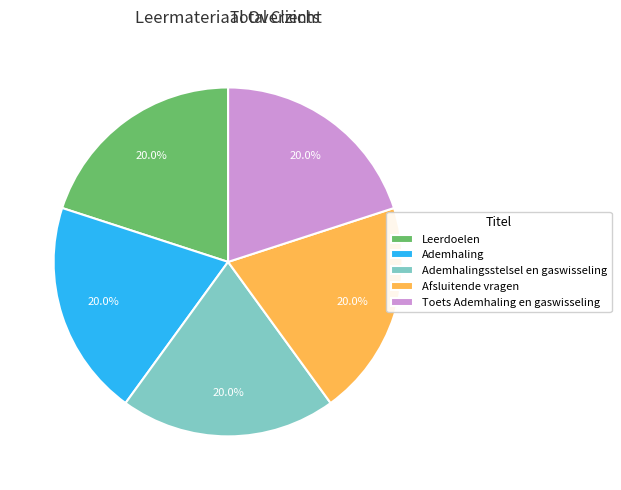

To the nearest percent, what is the combined percentage of Leerdoelen and Ademhalingsstelsel en gaswisseling?

40%